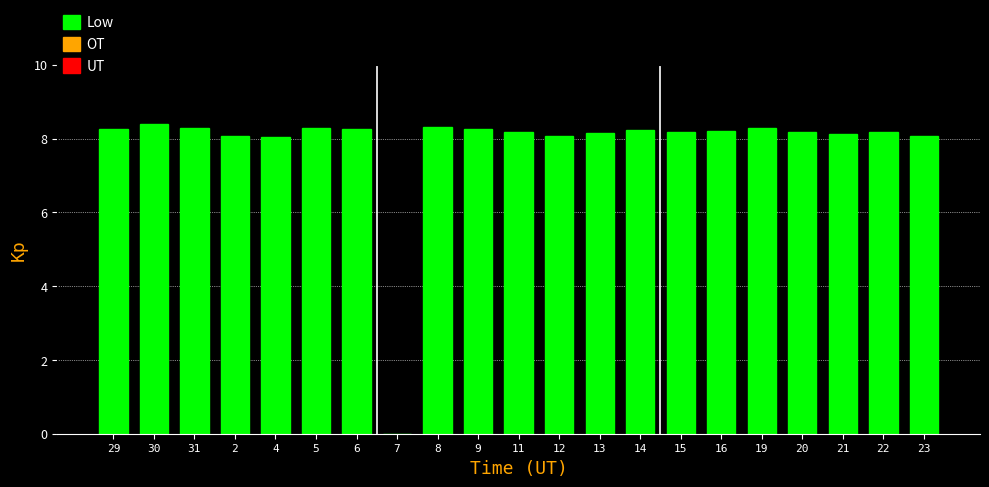

What is the sum of the values at 5 and 14?

16.5